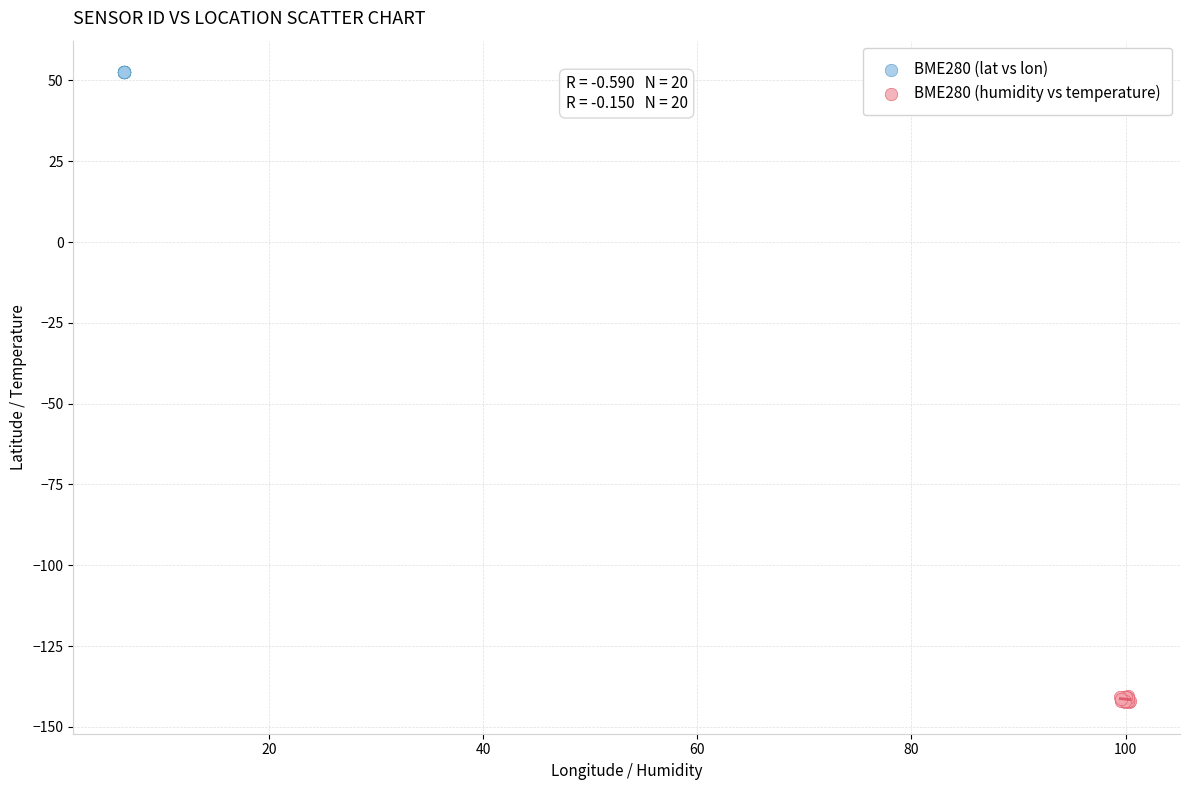

What are all the series names shown in the legend?

BME280 (lat vs lon), BME280 (humidity vs temperature)